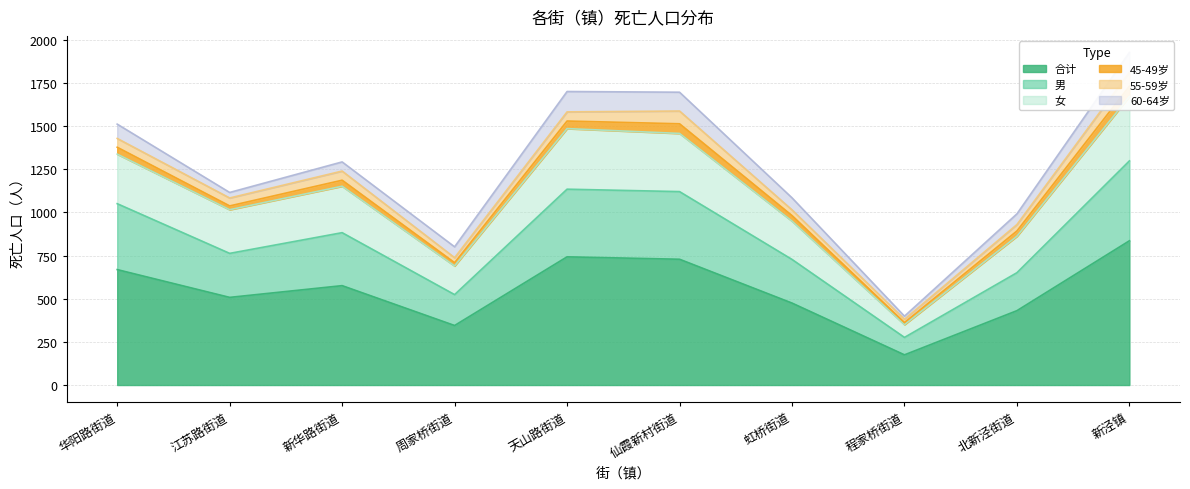

True or false: 合计 has a value of 508 at 江苏路街道.

True